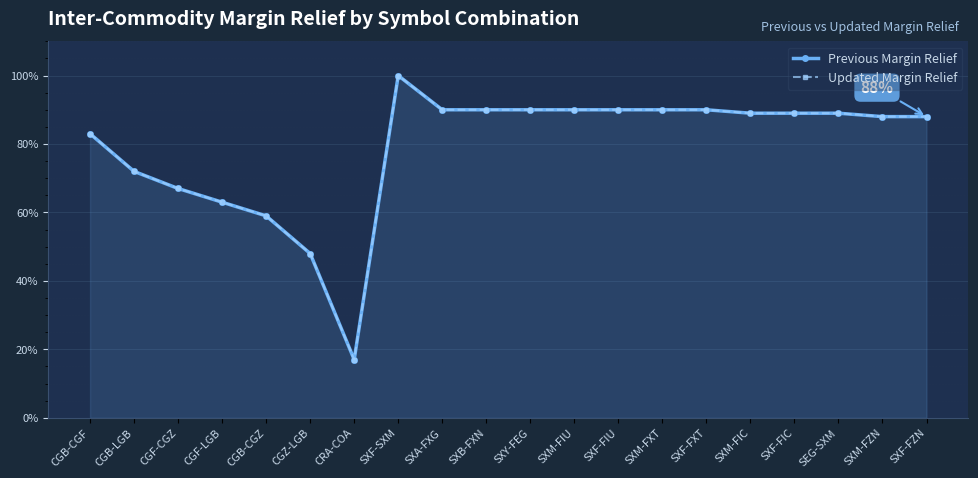

How many Previous Margin Relief values are between 0 and 1?

20